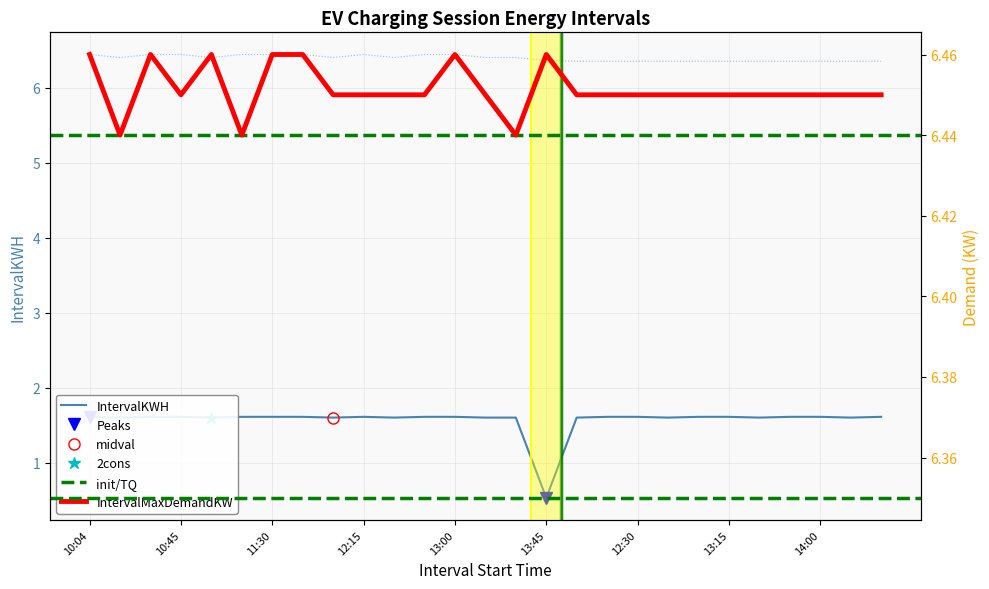

Which label corresponds to the largest value in the chart?

10:04